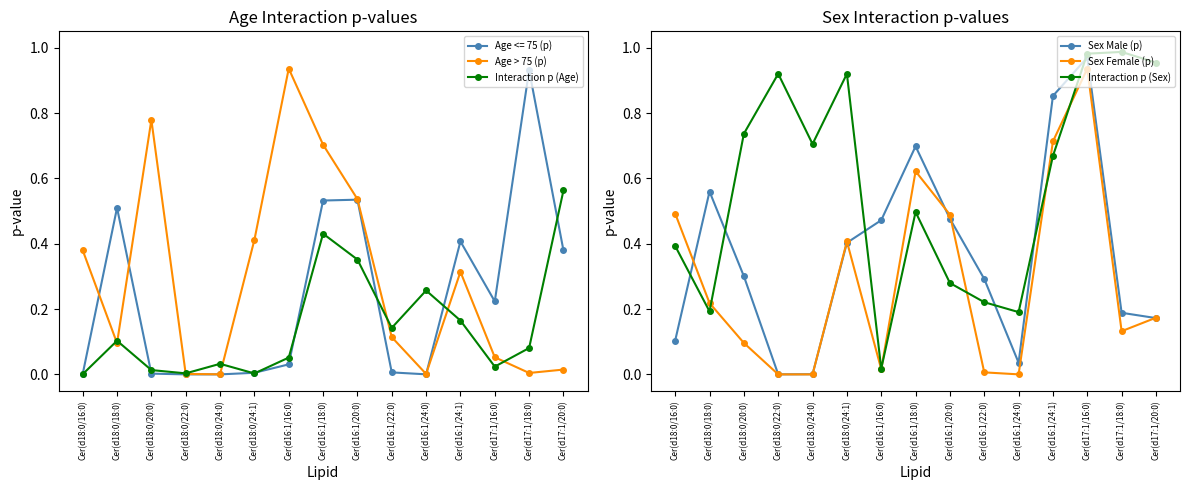

How many interior local peaks does the Age > 75 (p) series have?

3